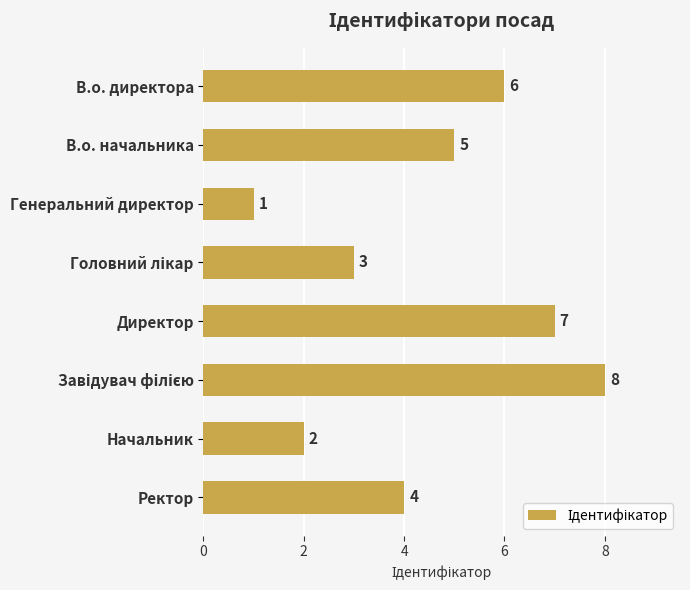

Where is the data nearest to the value 4?

Ректор